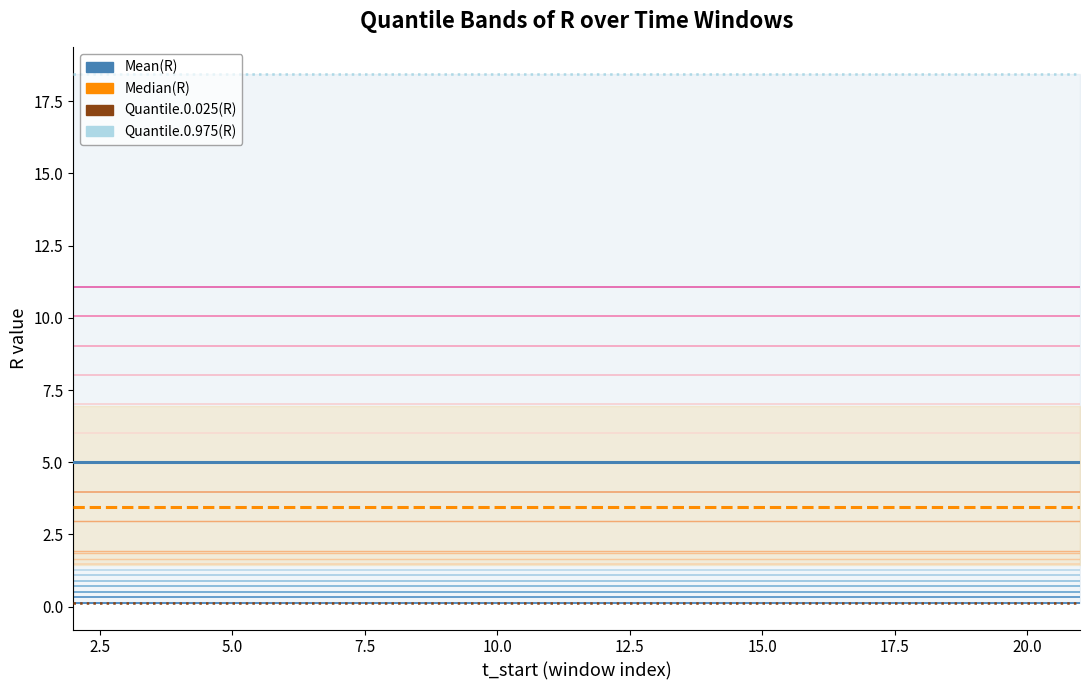

Between 15 and 6, which is larger?

15